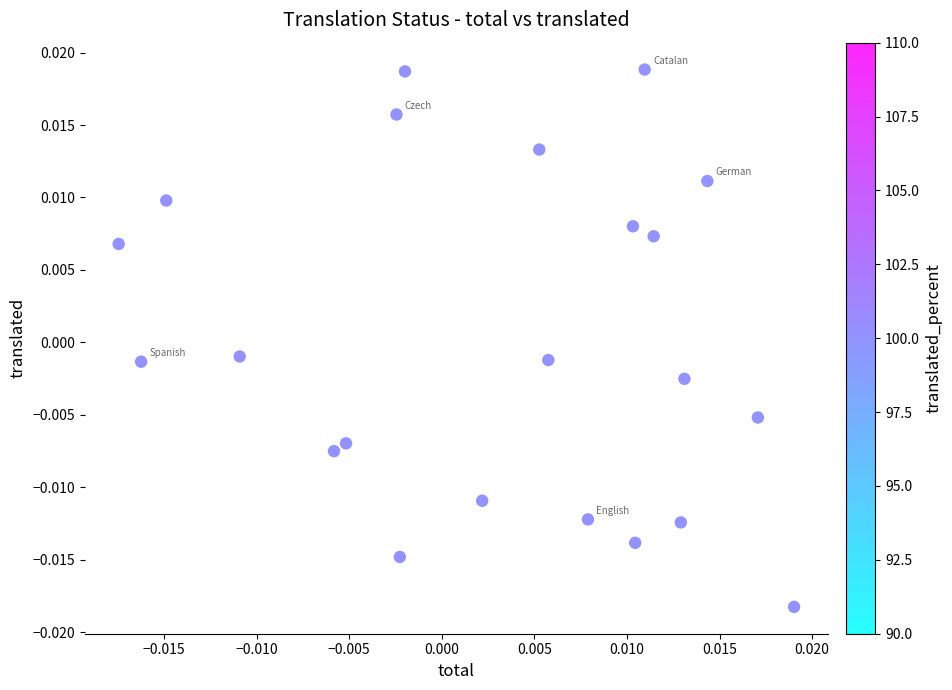

How many data points are displayed?

22